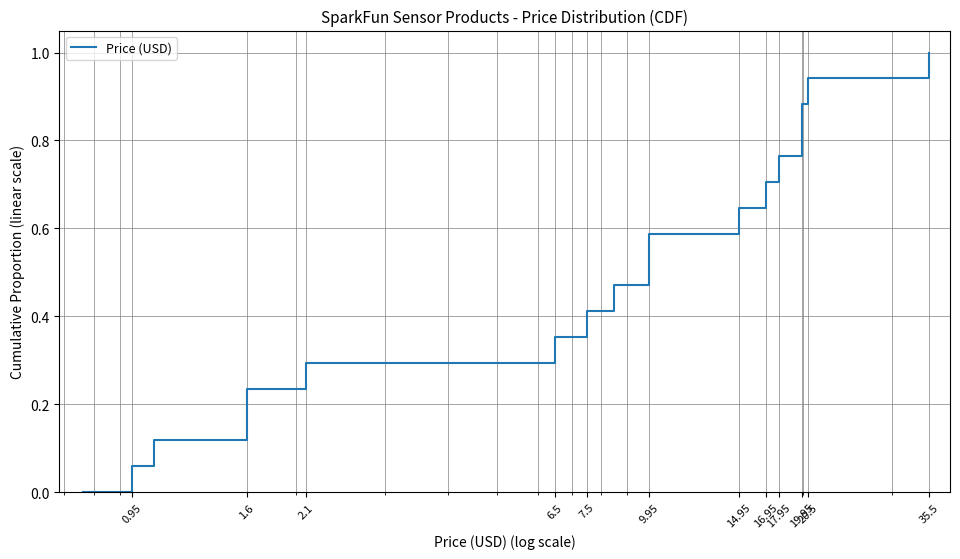

What is the label of the 10th point from the left?

9.95